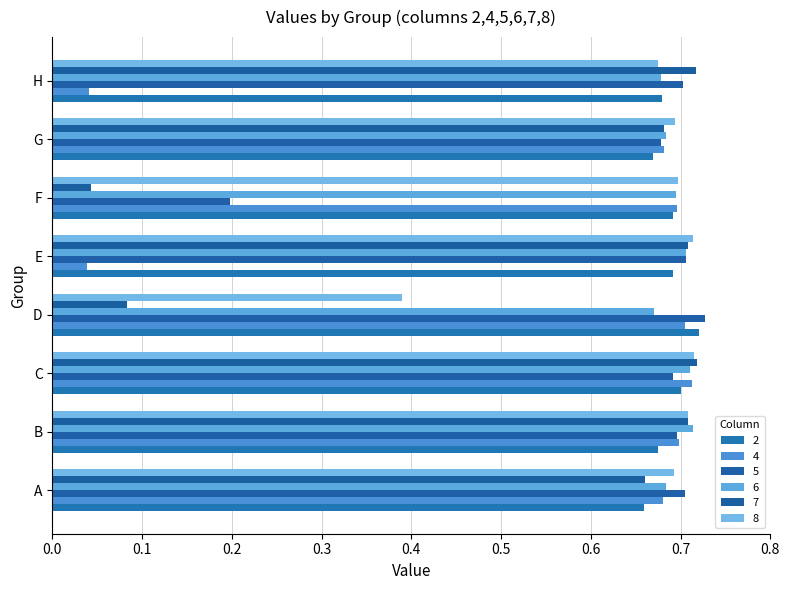

Reading right to left, transcribe all the data shown in this chart.

2: H=0.7	G=0.7	F=0.7	E=0.7	D=0.7	C=0.7	B=0.7	A=0.7
4: H=0.0	G=0.7	F=0.7	E=0.0	D=0.7	C=0.7	B=0.7	A=0.7
5: H=0.7	G=0.7	F=0.2	E=0.7	D=0.7	C=0.7	B=0.7	A=0.7
6: H=0.7	G=0.7	F=0.7	E=0.7	D=0.7	C=0.7	B=0.7	A=0.7
7: H=0.7	G=0.7	F=0.0	E=0.7	D=0.1	C=0.7	B=0.7	A=0.7
8: H=0.7	G=0.7	F=0.7	E=0.7	D=0.4	C=0.7	B=0.7	A=0.7